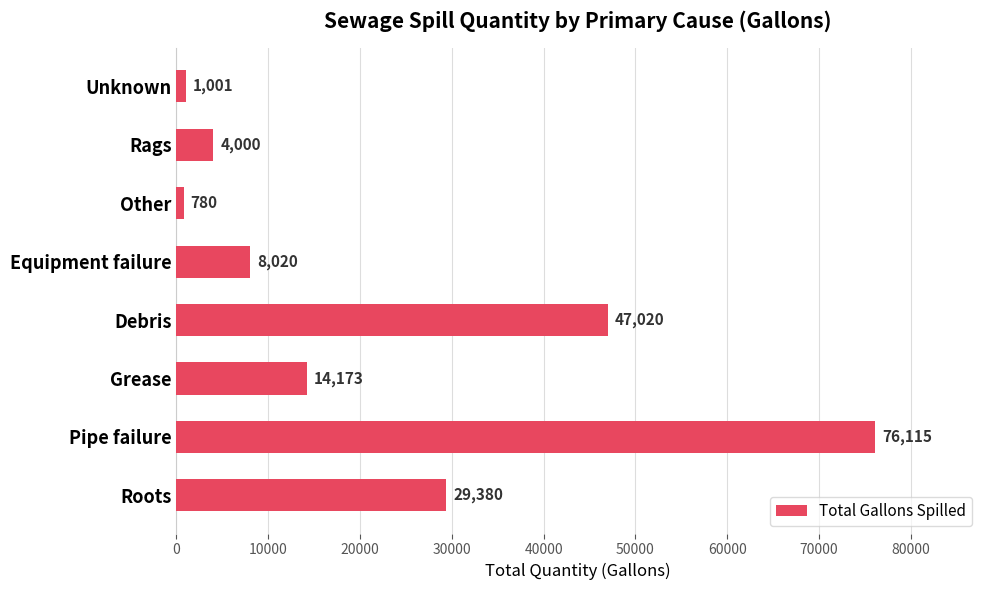

Is it true that the value at Pipe failure is 76115?

True